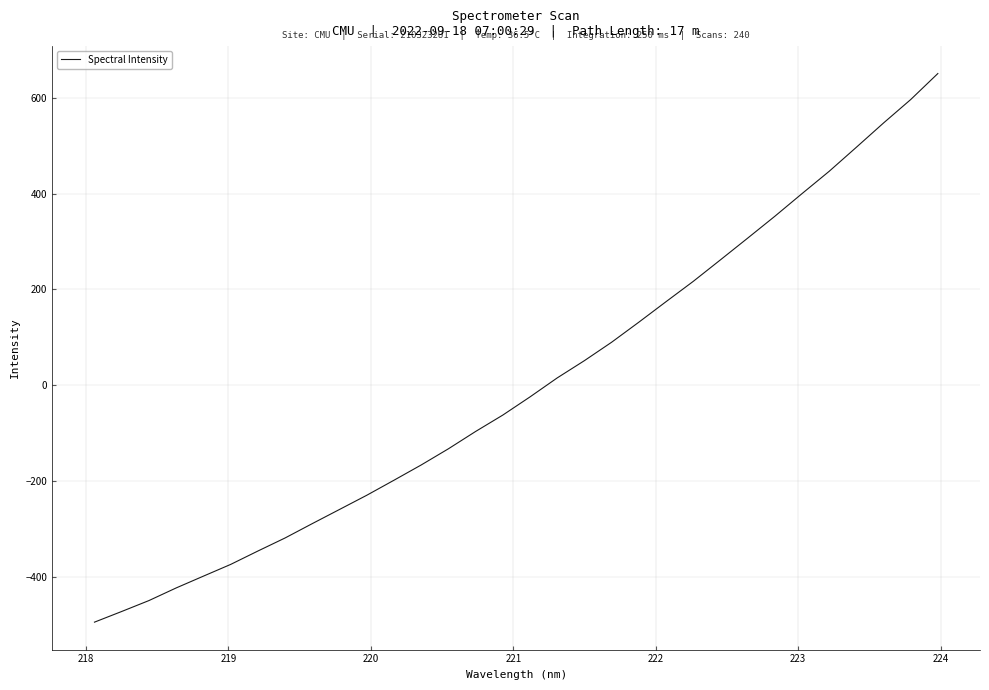

How many lines are shown in the chart?

1